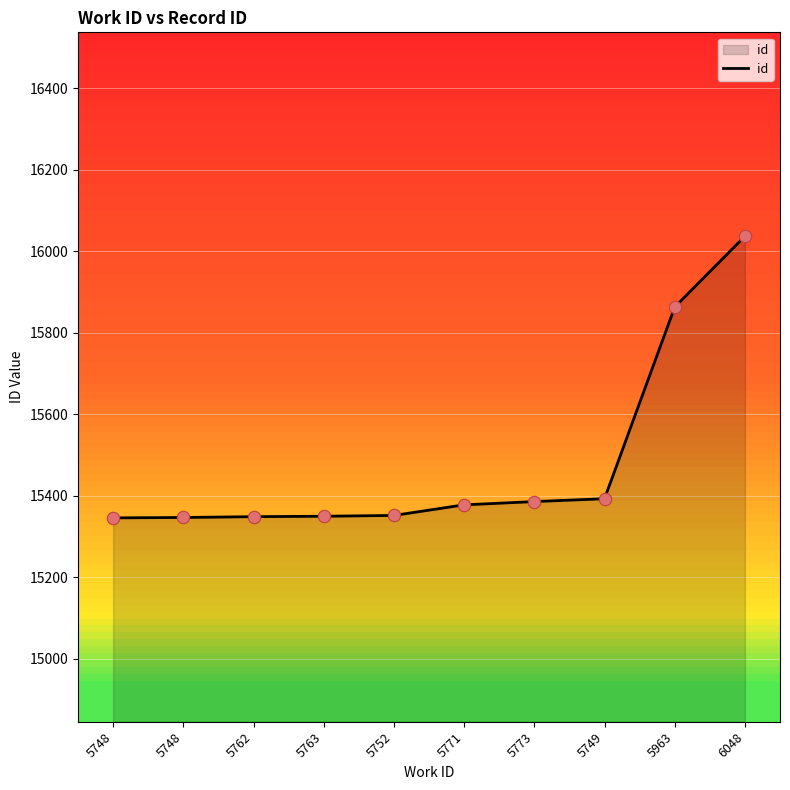

Approximately how many times larger is the value at 5748 compared to 5748?

1.0